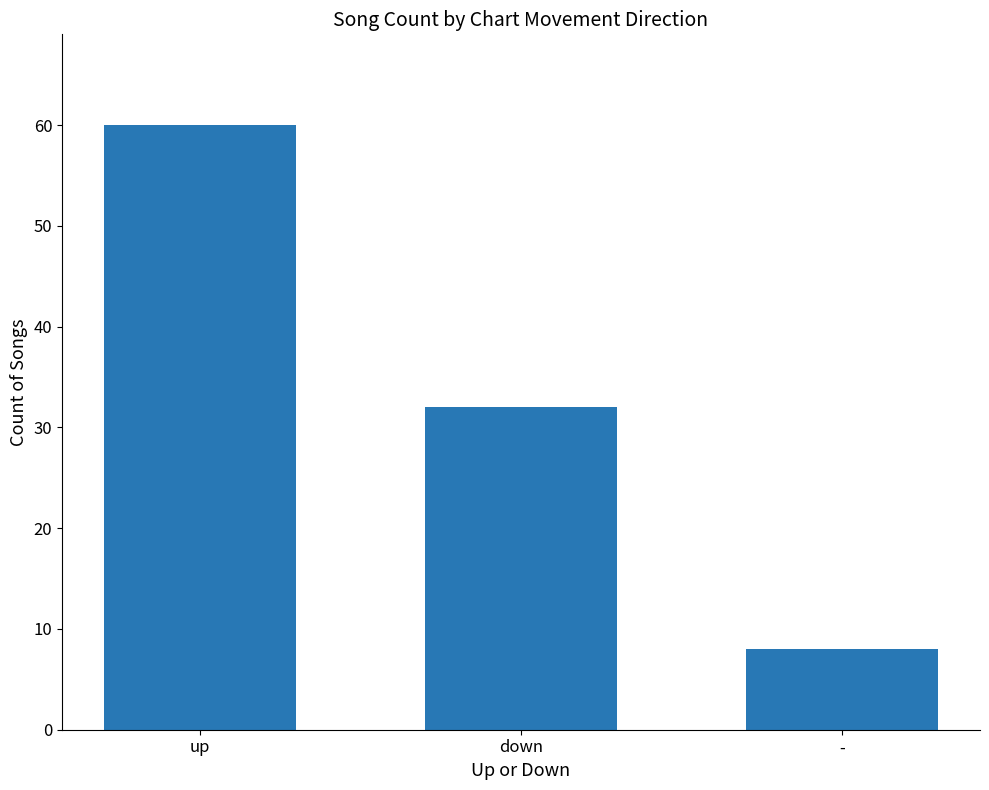

What is the label of the 1st bar from the right?

-